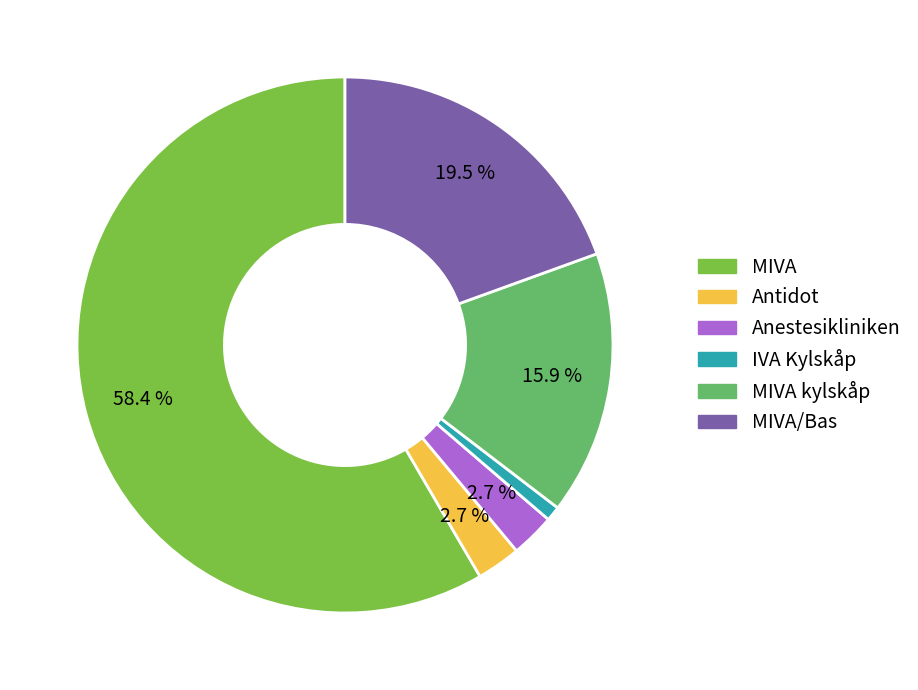

Is there a majority slice in this chart?

Yes